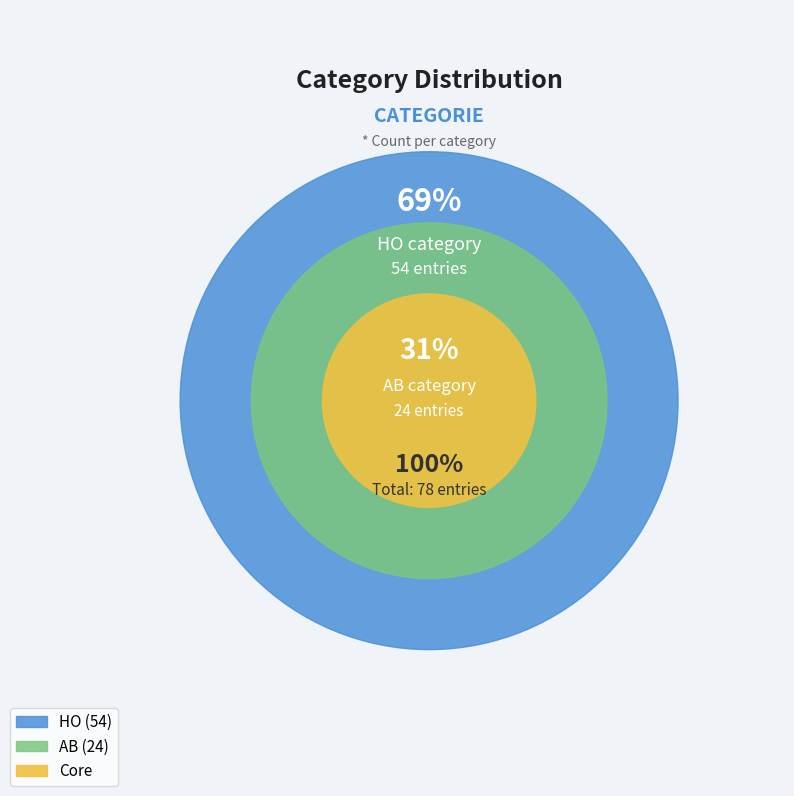

Between HO and AB, which is larger?

HO